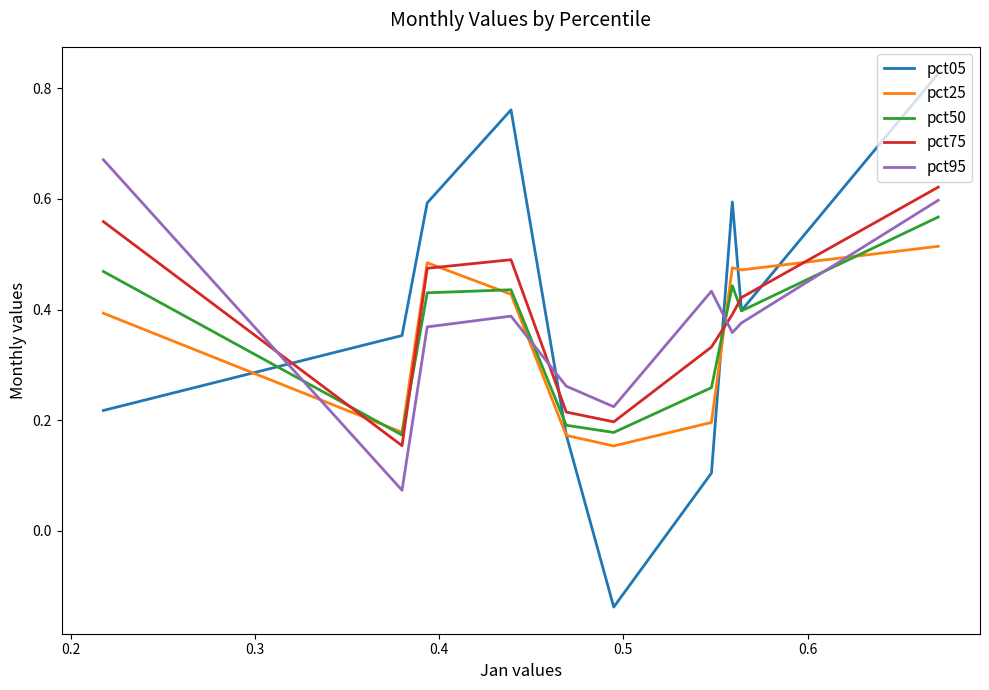

True or false: pct50 and pct75 cross at least once.

True